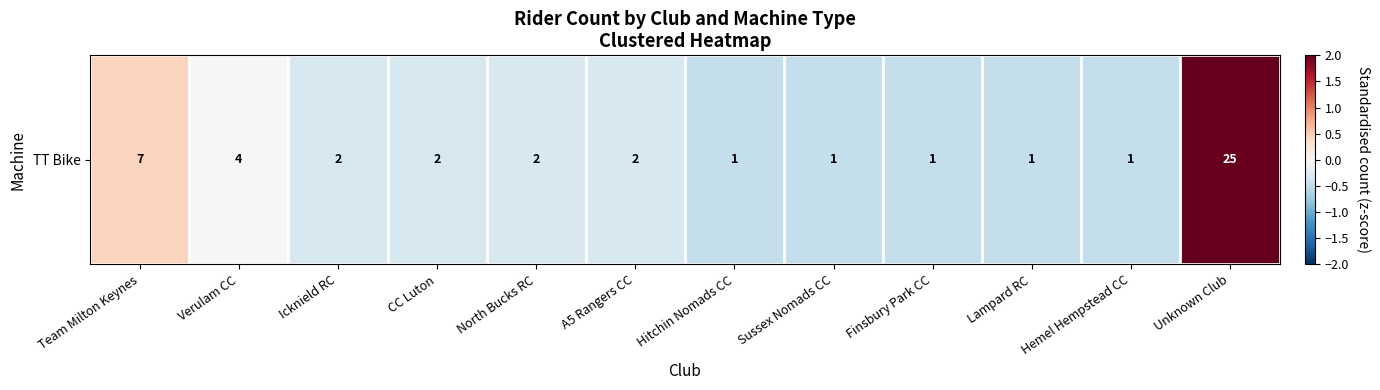

How many values exceed 0?

2